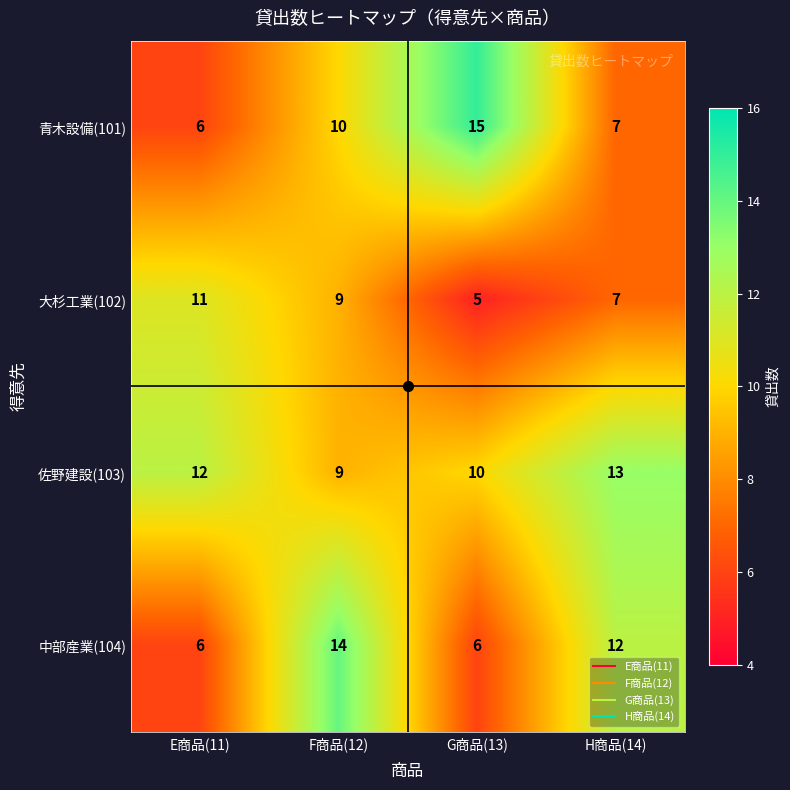

What is the spread (max minus min) of values at E商品(11)?

6